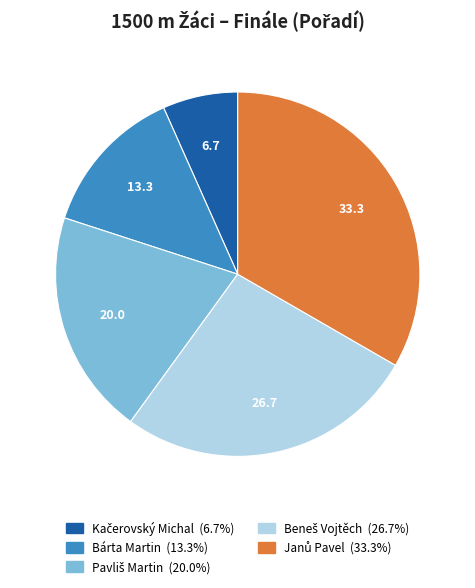

Is there a majority slice in this chart?

No